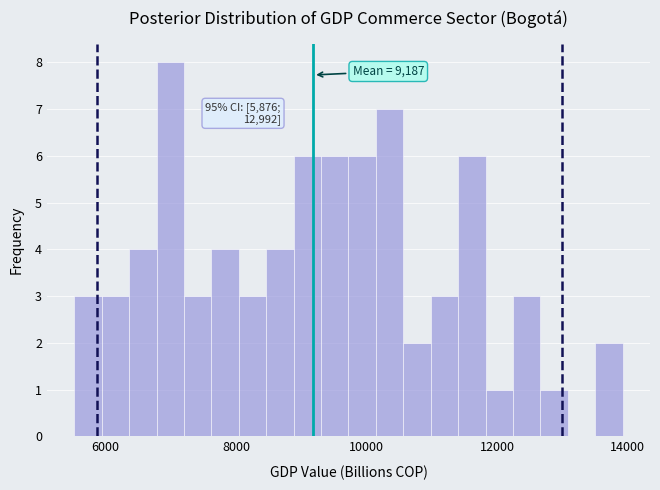

Read against the x-axis, roughly where is the centre of the tallest bar?

7000